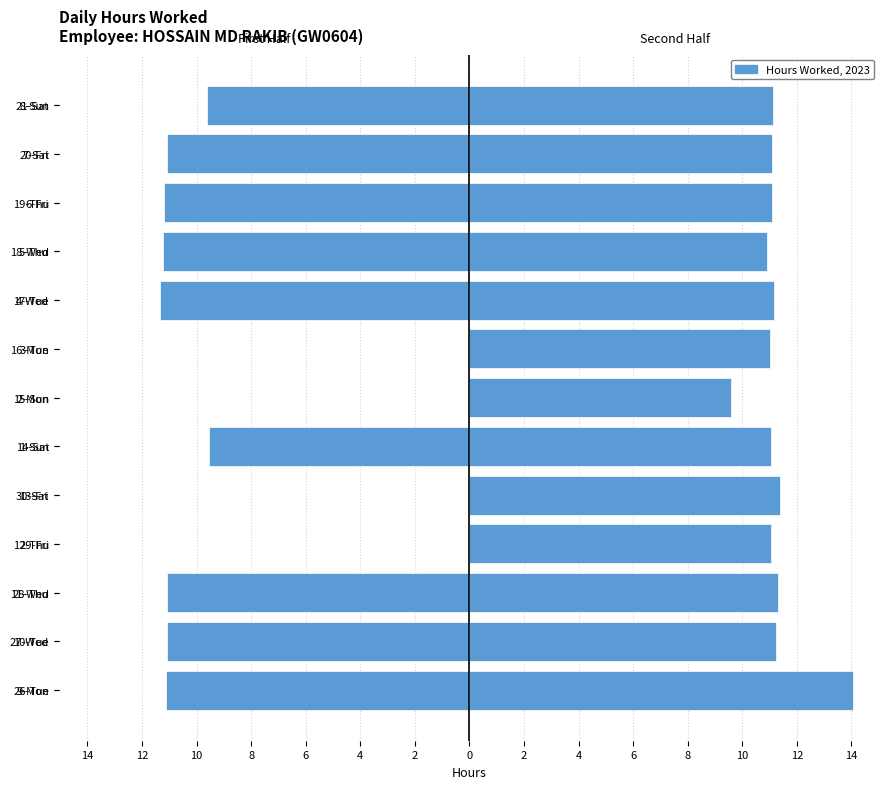

What is the minimum value for Second Half (Days 8-Sun–21-Sat)?

9.6